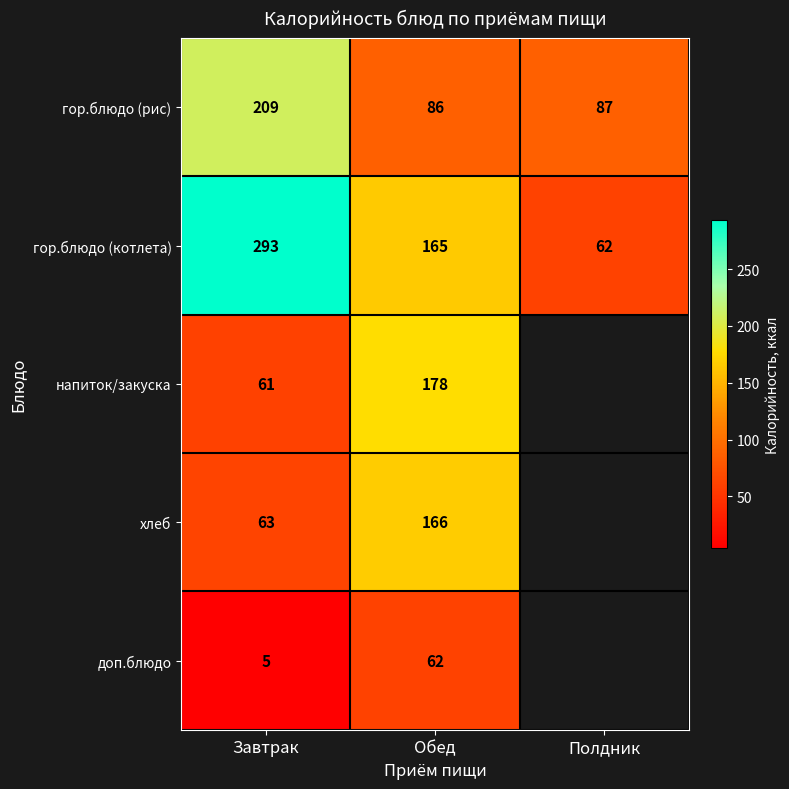

How many data points in гор.блюдо (рис) are less than 87?

1